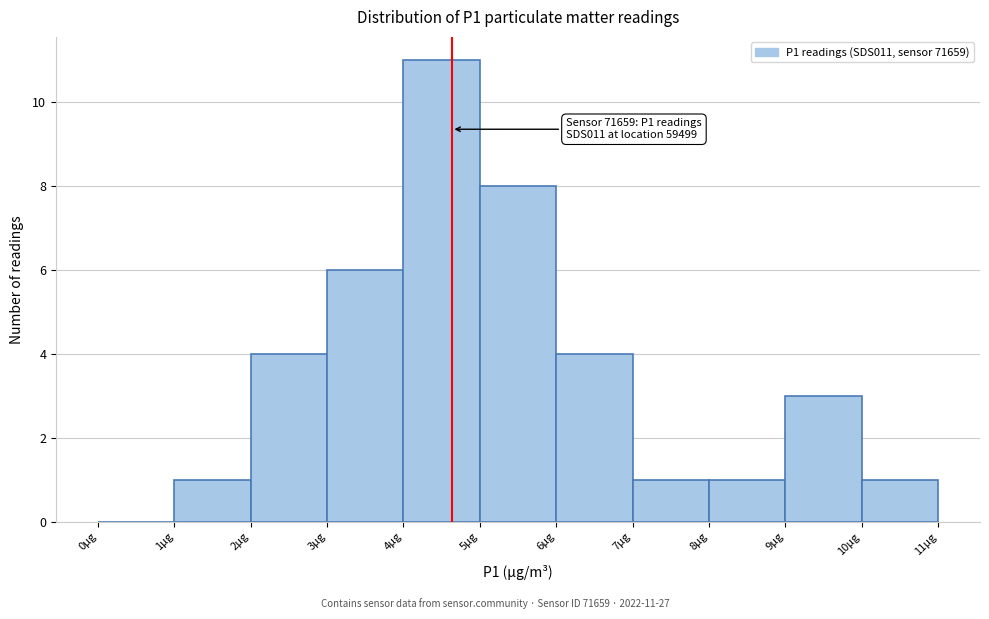

Which range on the x-axis has the tallest bar?

4 to 5